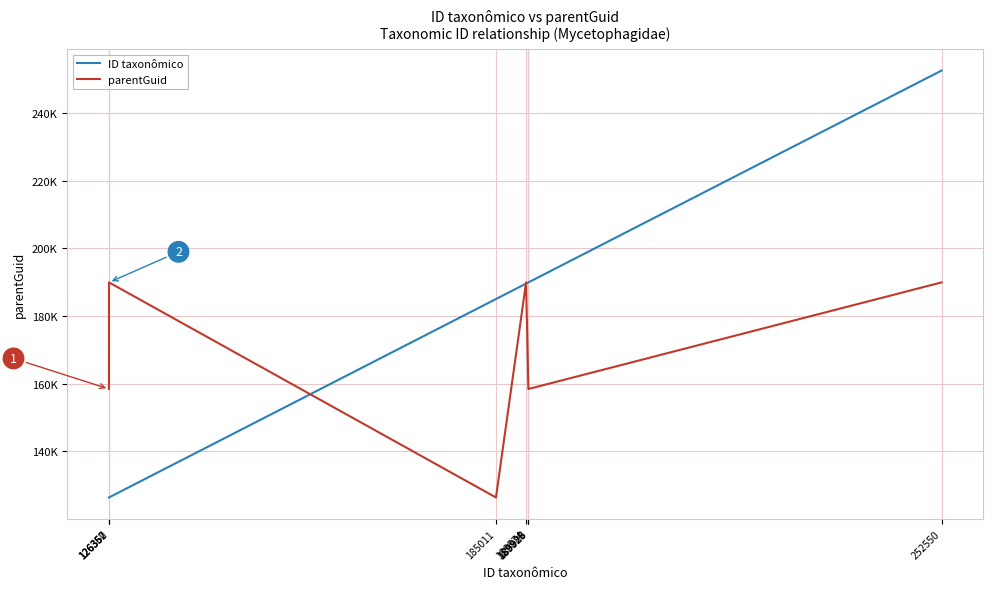

After their last crossing, which series has the higher values: ID taxonômico or parentGuid?

ID taxonômico